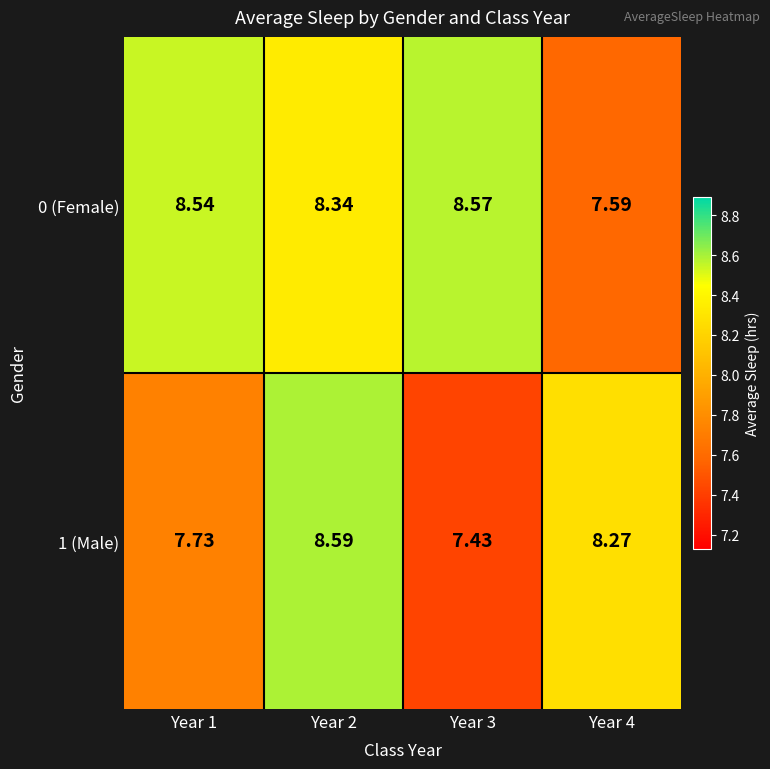

Is the value of 1 (Male) at Year 3 greater than the value of 0 (Female) at Year 2?

No